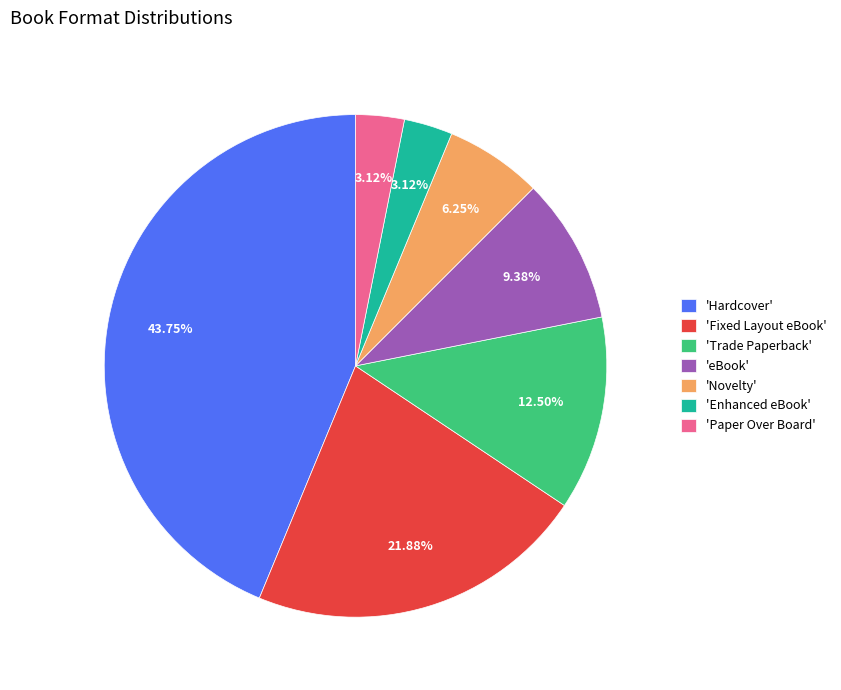

To the nearest percent, what is the difference between the largest and smallest slice percentages?

41%